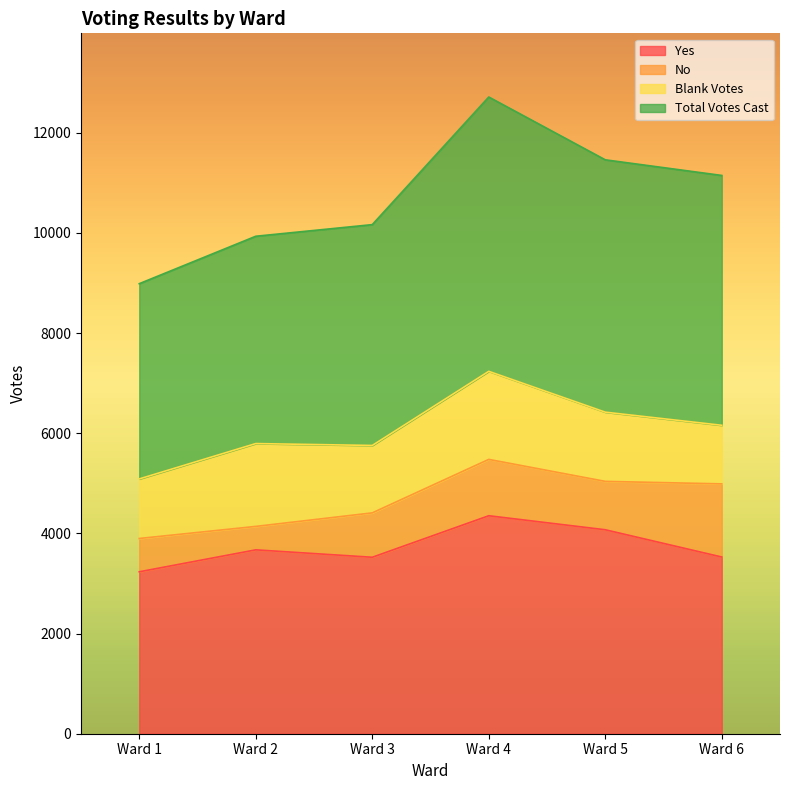

Which label corresponds to the smallest value in the chart?

Ward 1